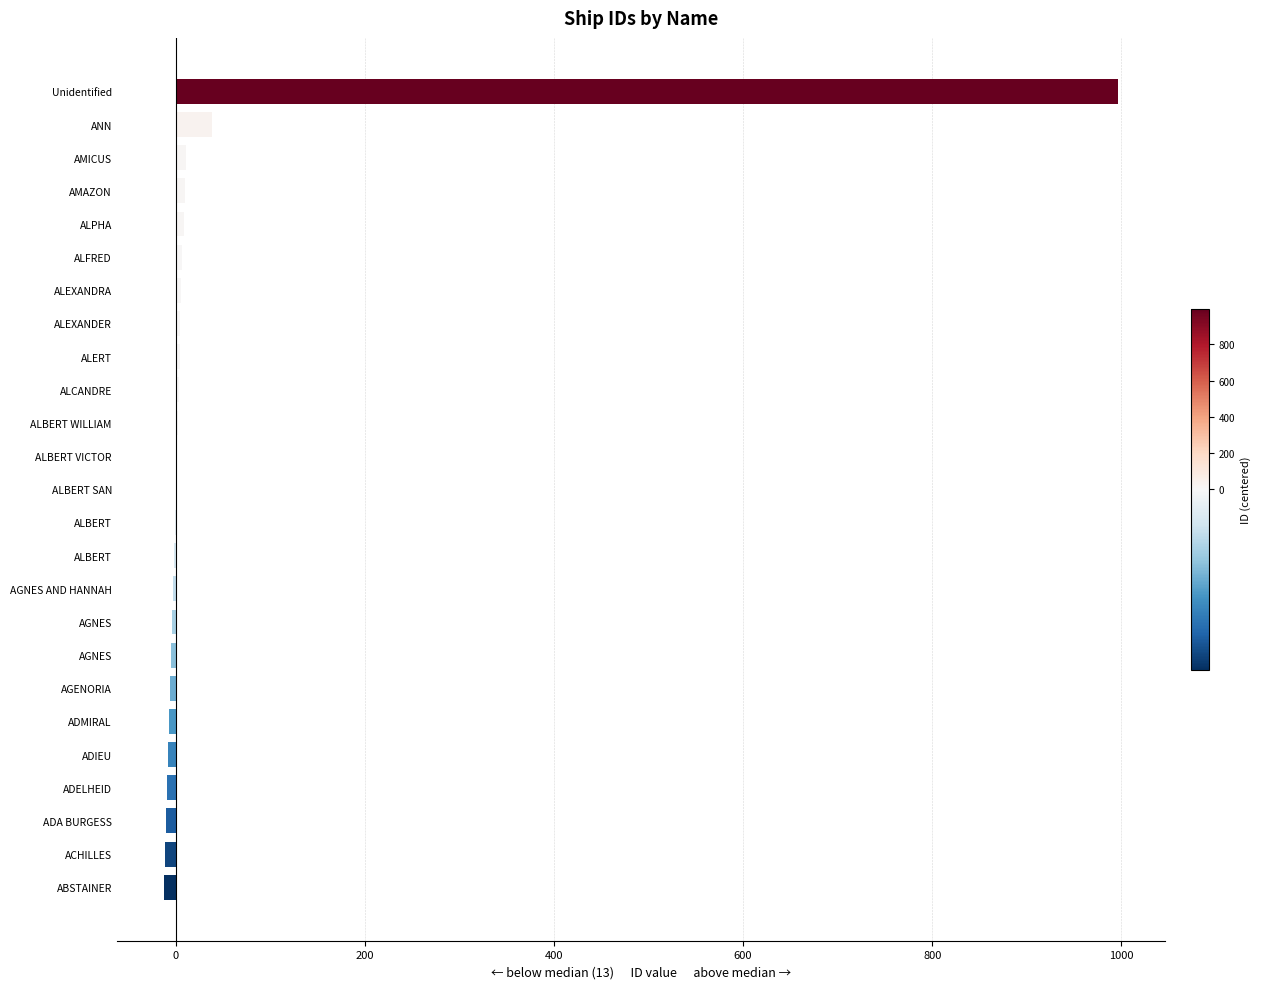

What is the average value?

54